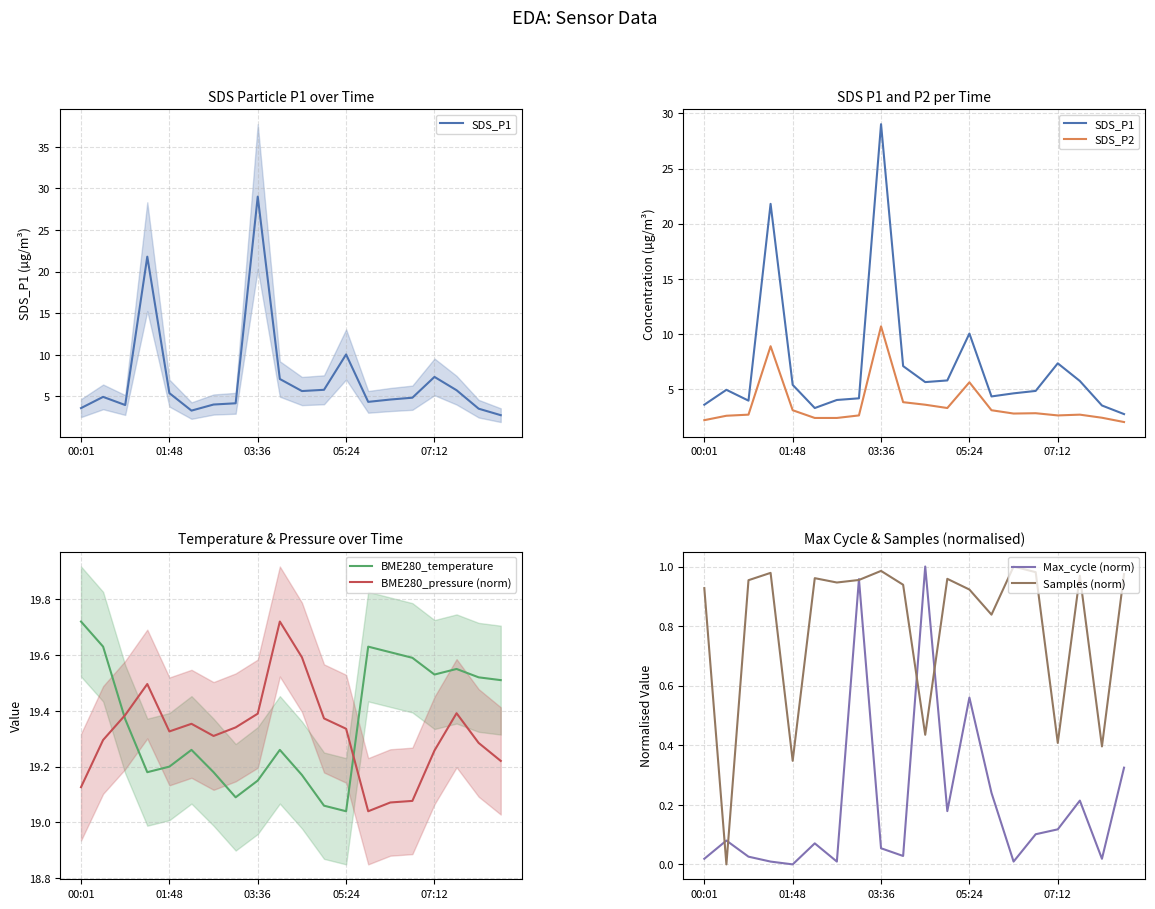

True or false: BME280_temperature and BME280_pressure (norm) intersect in this chart.

True